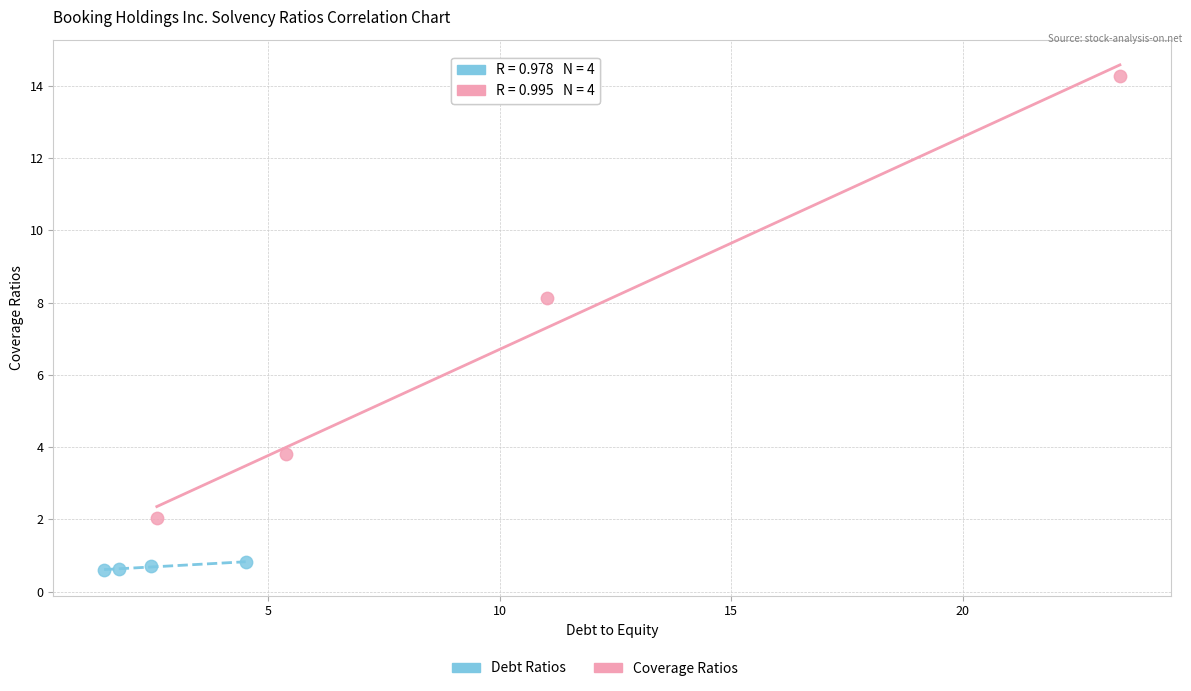

Which series has the largest Y range (max minus min)?

Coverage Ratios